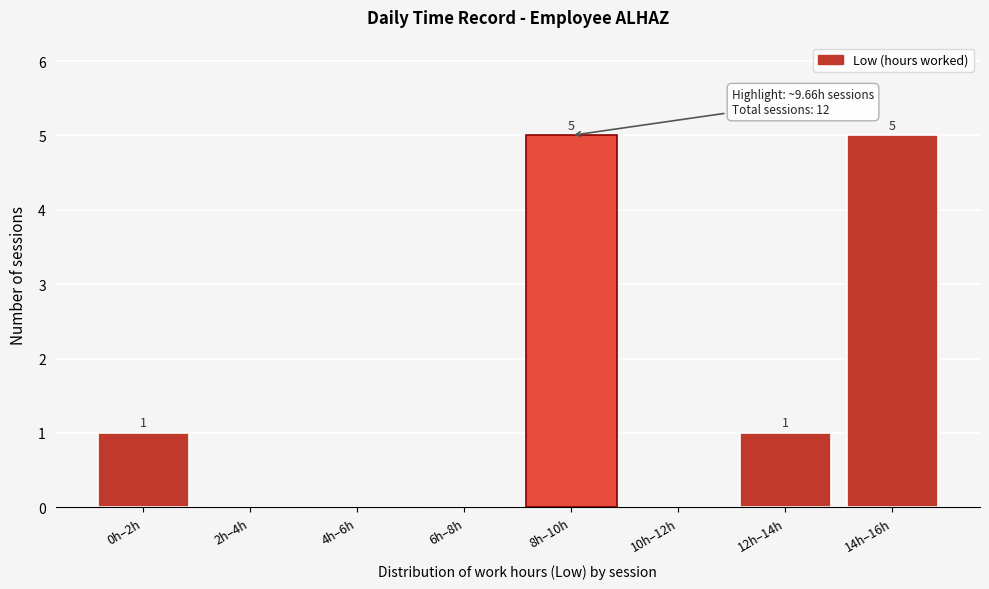

Reading left to right, extract all data points from this chart.

0h–2h=1	2h–4h=0	4h–6h=0	6h–8h=0	8h–10h=5	10h–12h=0	12h–14h=1	14h–16h=5